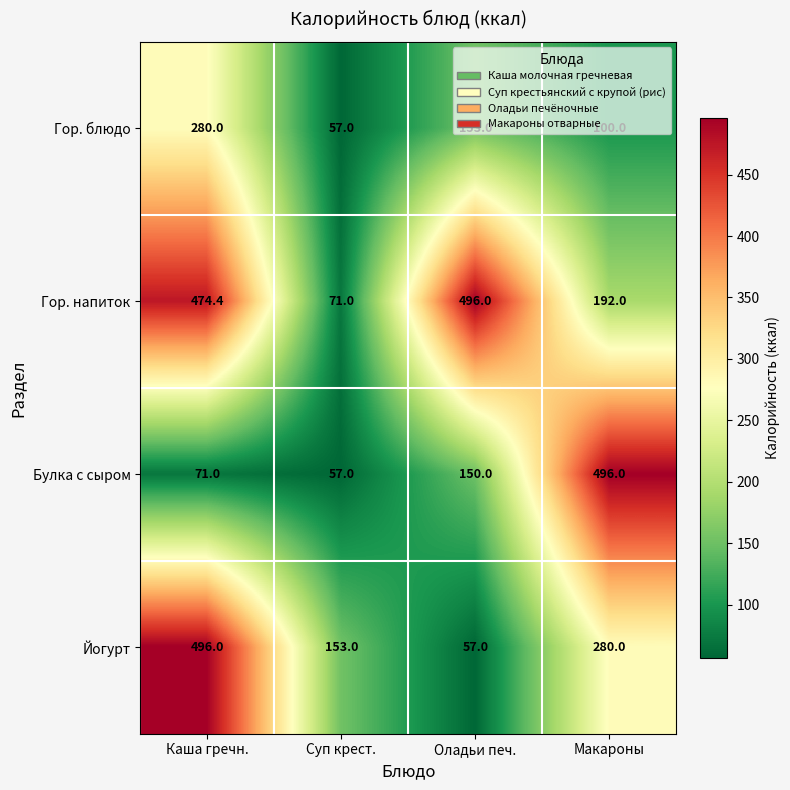

What is the total value across all series at Оладьи печ.?

856.0